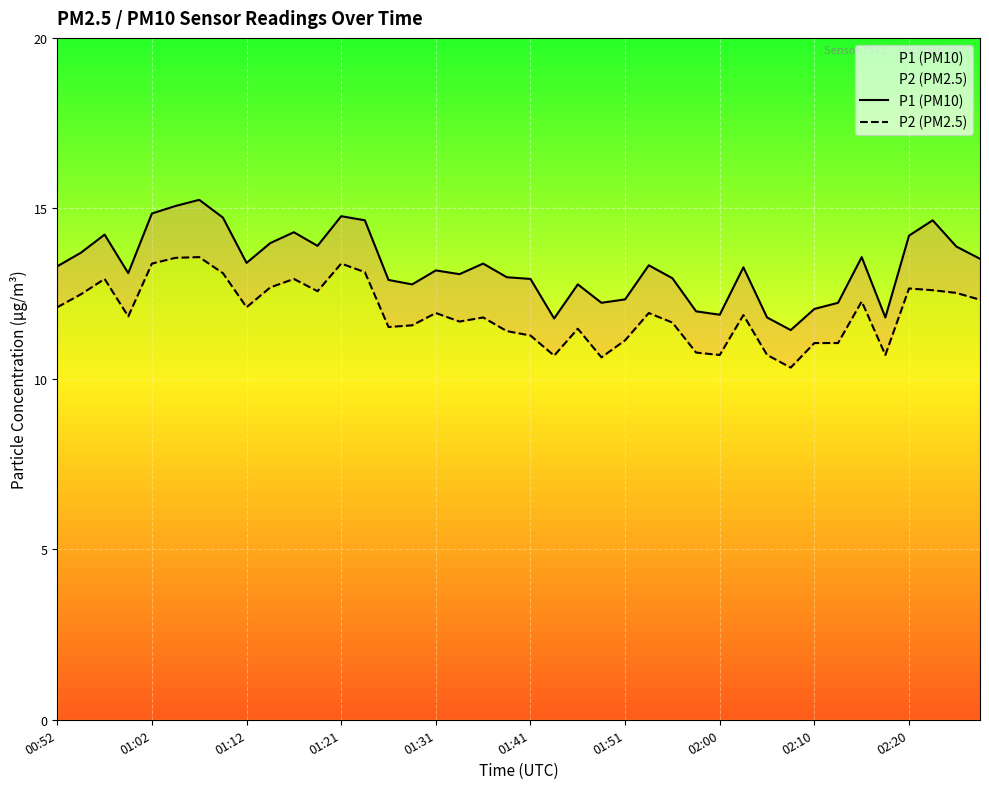

Reading right to left, extract all data points from this chart.

P1 (PM10): 13.5	13.9	14.7	14.2	11.8	13.6	12.2	12.1	11.4	11.8	13.3	11.9	12.0	12.9	13.3	12.3	12.2	12.8	11.8	12.9	13.0	13.4	13.1	13.2	12.8	12.9	14.7	14.8	13.9	14.3	14.0	13.4	14.7	15.2	15.1	14.8	13.1	14.2	13.7	13.3
P2 (PM2.5): 12.3	12.5	12.6	12.7	10.7	12.3	11.1	11.1	10.3	10.7	11.9	10.7	10.8	11.7	11.9	11.1	10.6	11.5	10.7	11.3	11.4	11.8	11.7	11.9	11.6	11.5	13.1	13.4	12.6	12.9	12.7	12.1	13.1	13.6	13.6	13.4	11.8	12.9	12.5	12.1